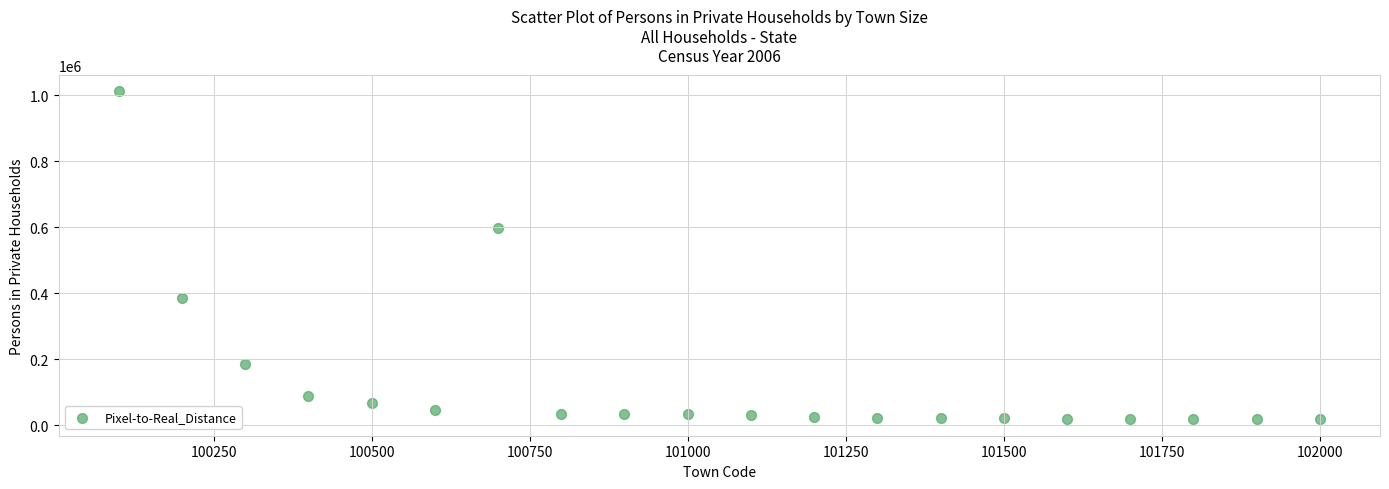

What is the range of X values (max minus min)?

1900